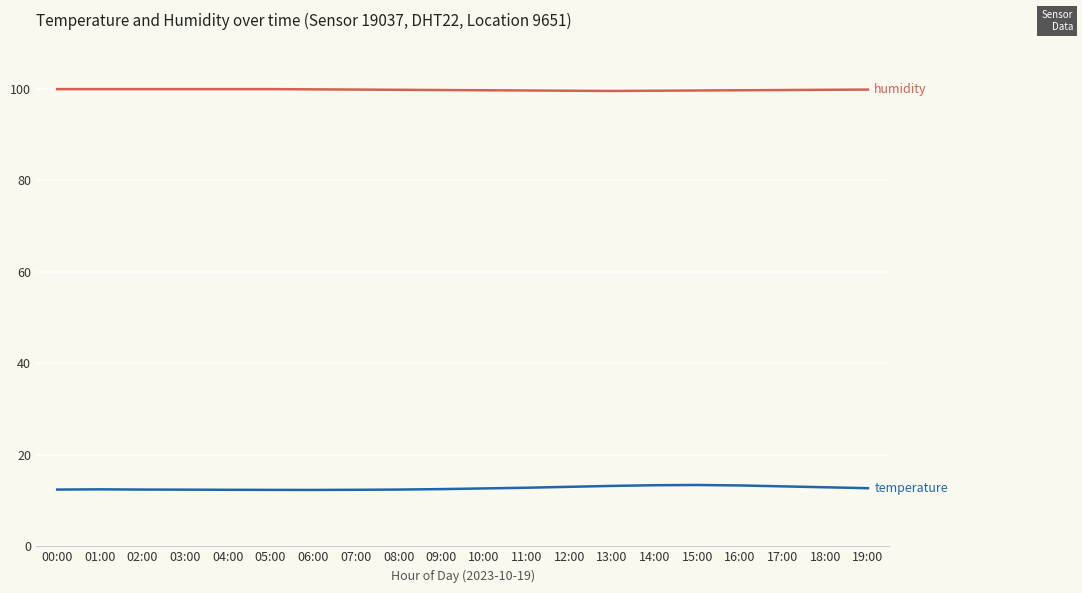

What position from the right is 15:00?

5